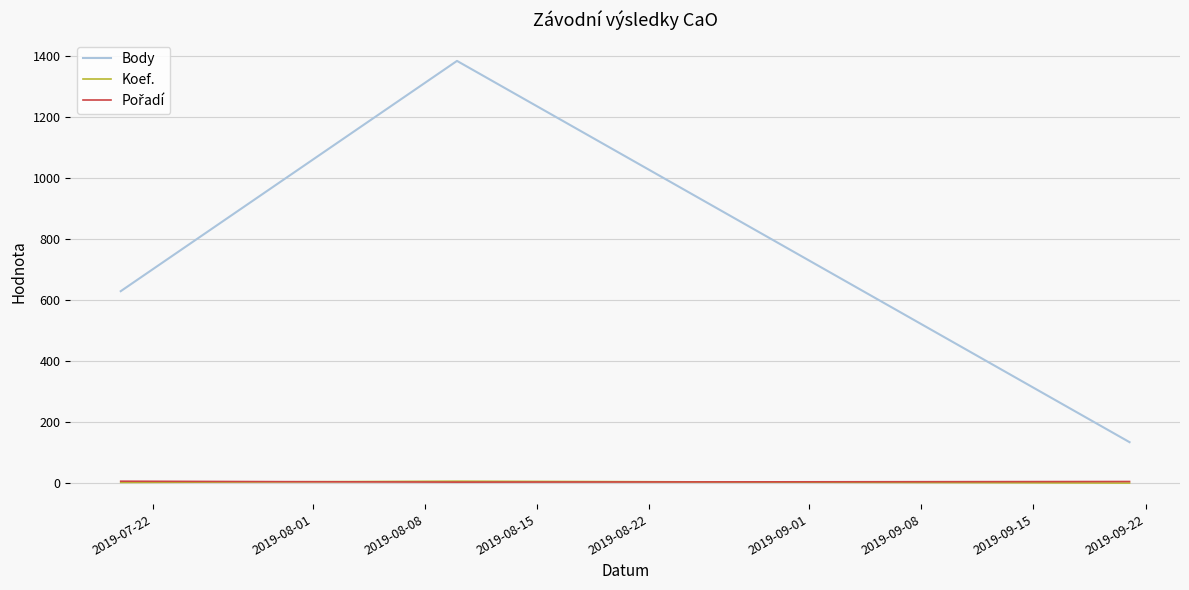

How many values in the Body series are below 630?

1